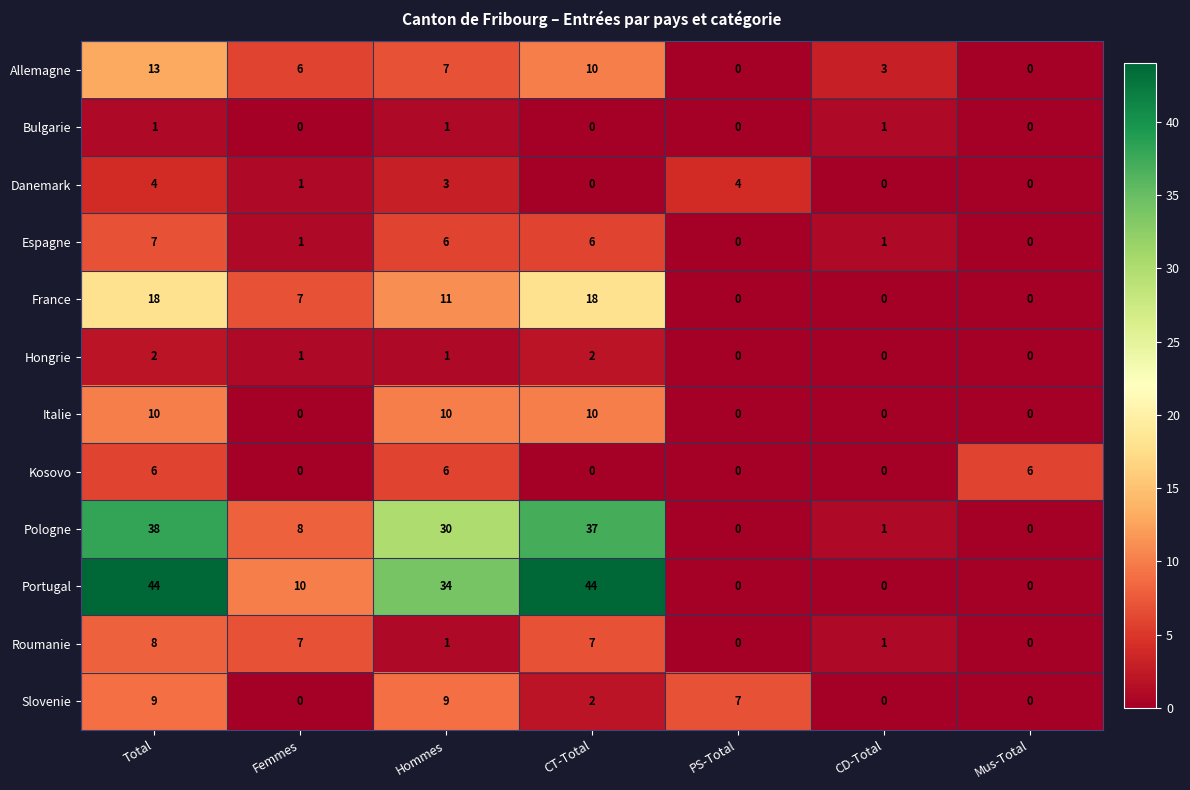

What is the sum of all Bulgarie values?

3